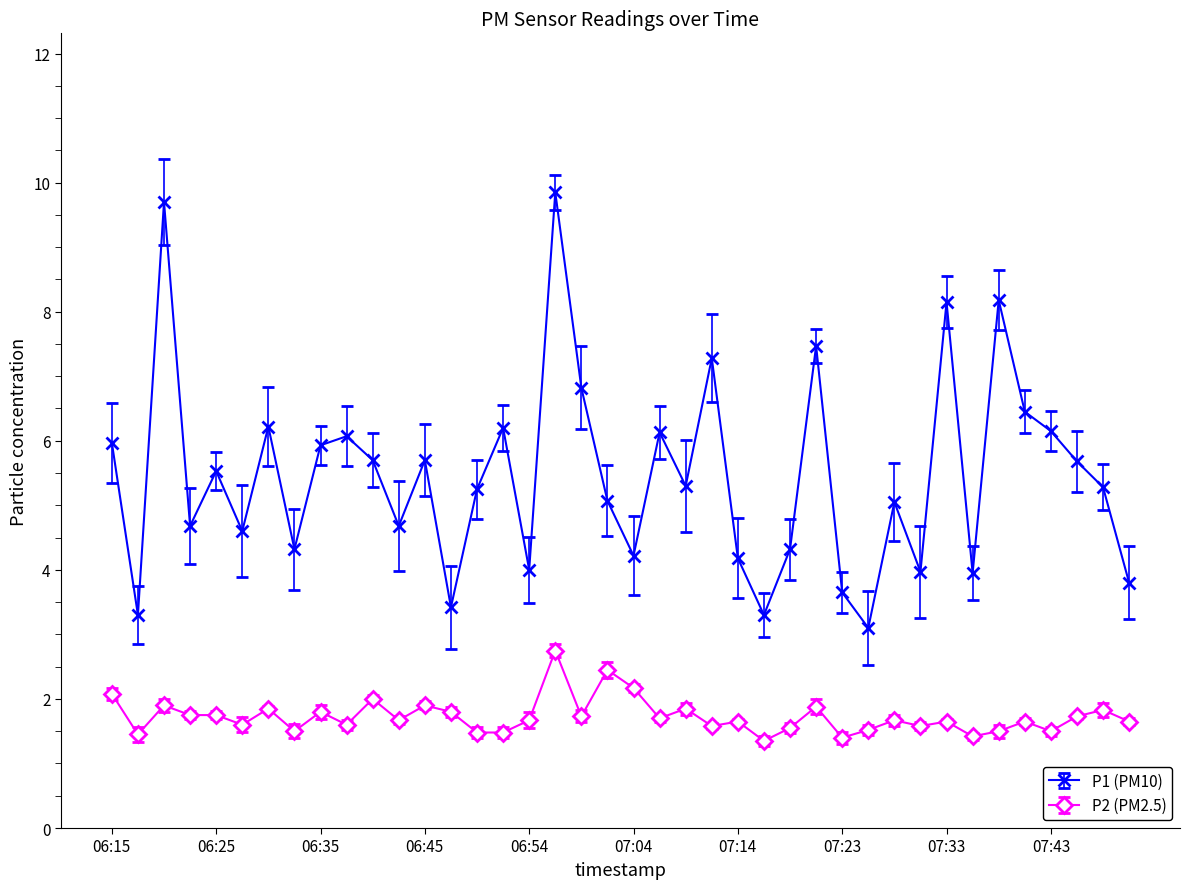

What is the minimum value shown in the chart?

1.4